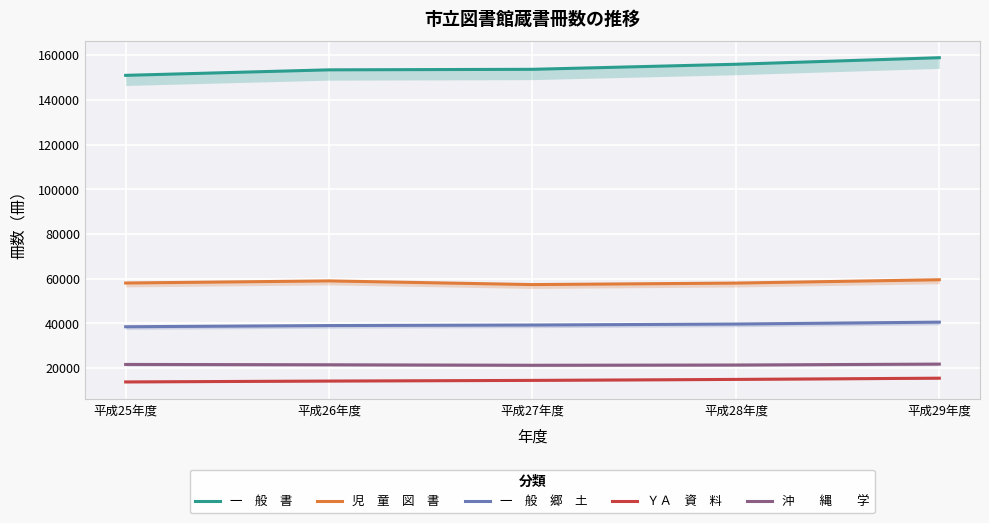

What is the label of the 4th point from the right?

平成26年度